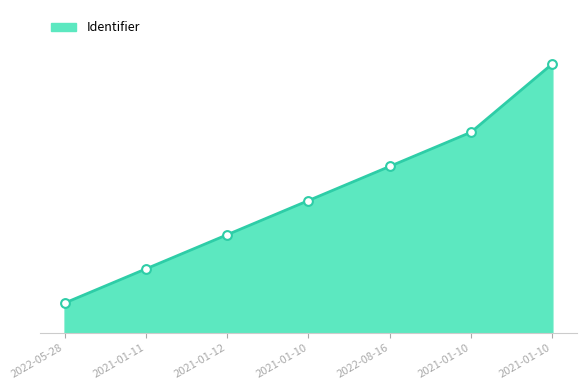

Approximately how many times larger is the value at 2021-01-10 compared to 2021-01-12?

1.3